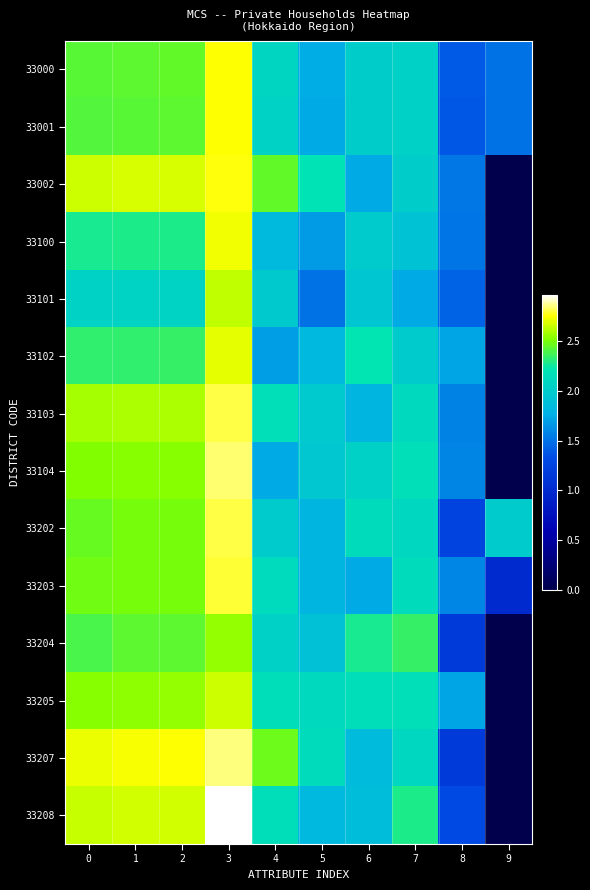

At which category is the sum across all series the highest?

3